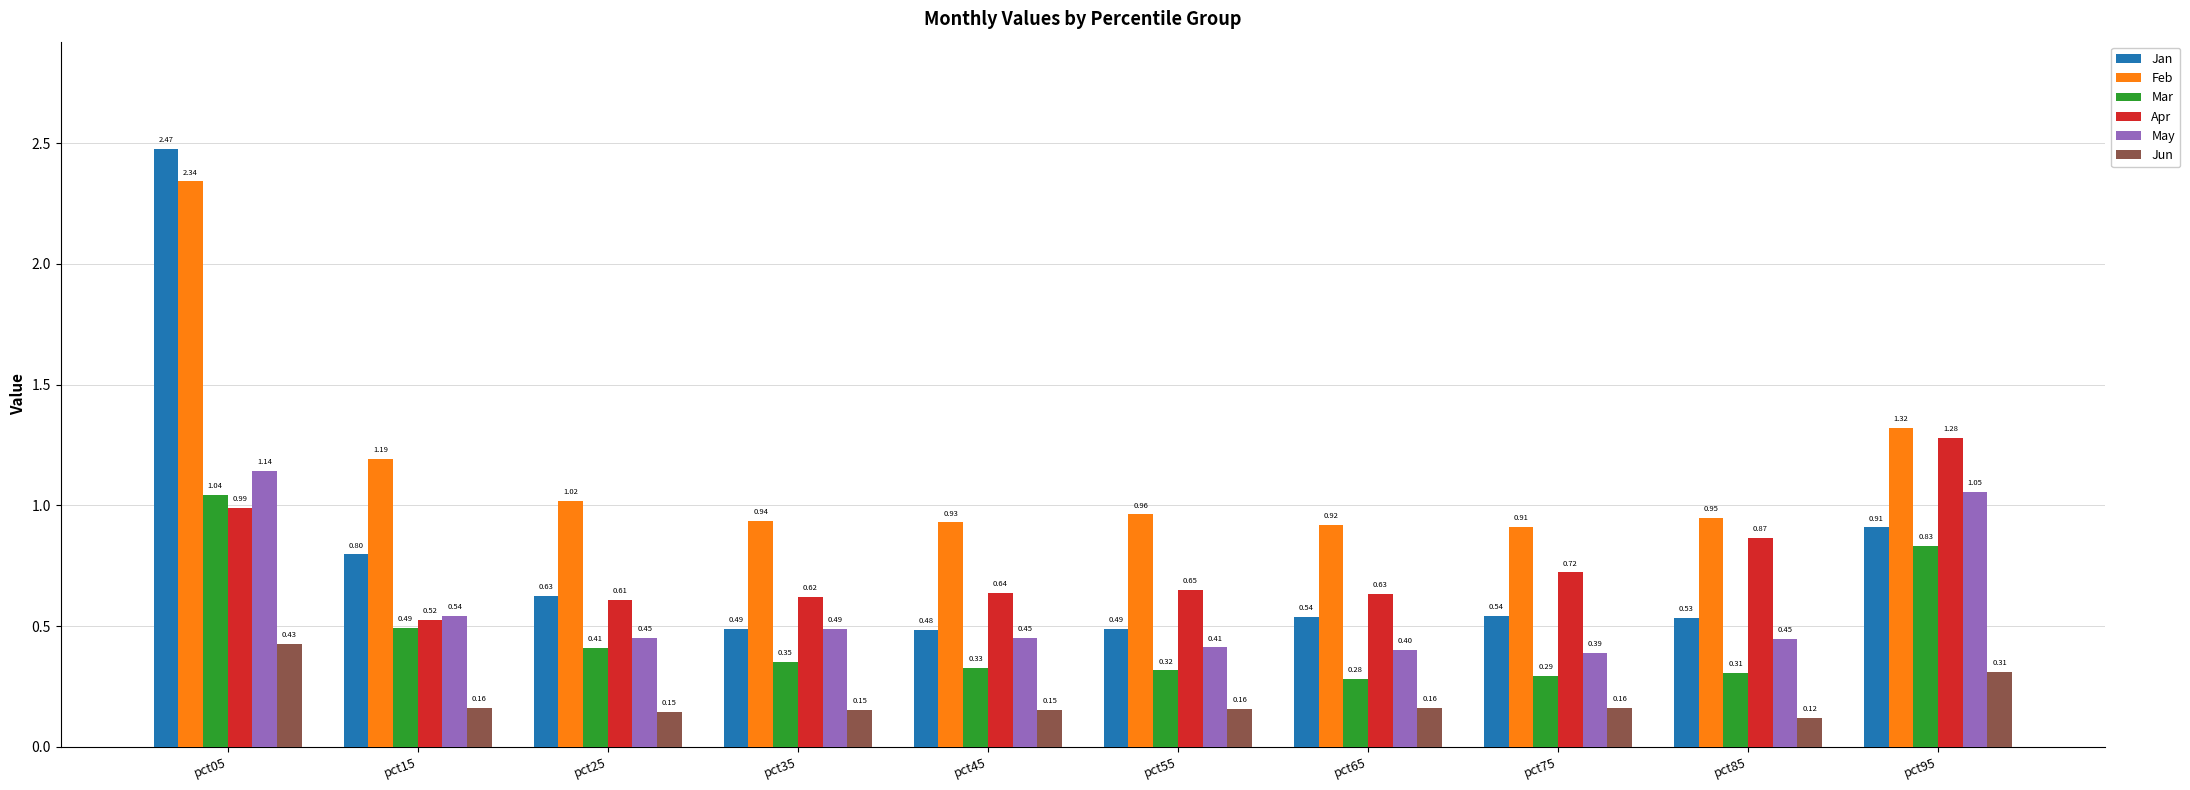

At which label is Jun closest to 0?

pct85